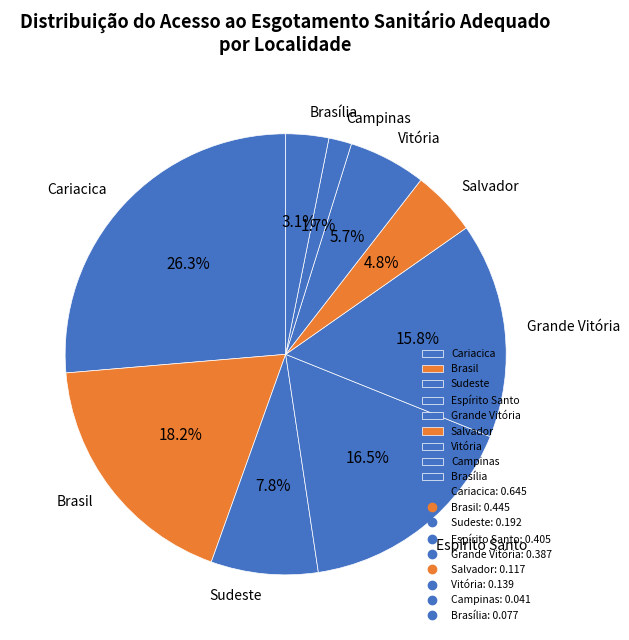

To the nearest percent, what is the difference between the Cariacica and Brasil slice percentages?

8%